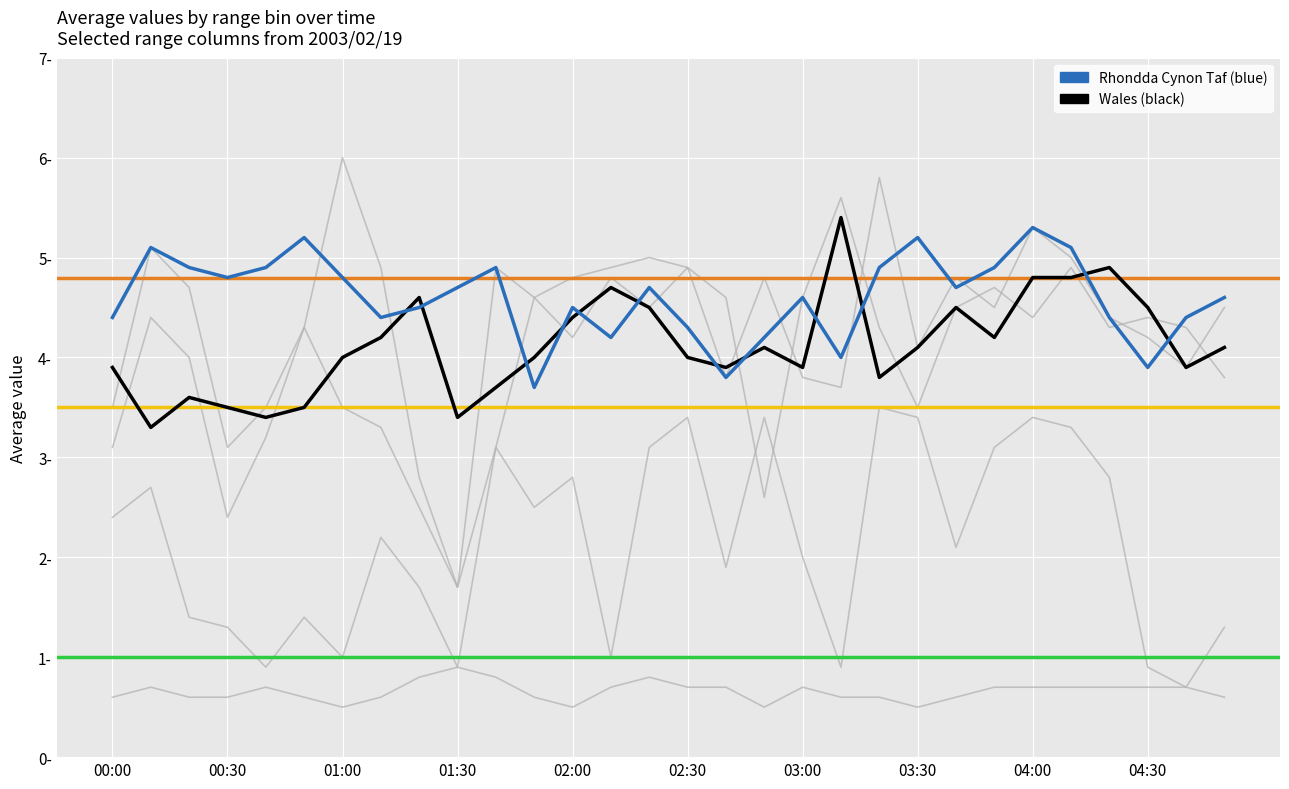

Between 03:10 and 03:50, which is larger?

03:50